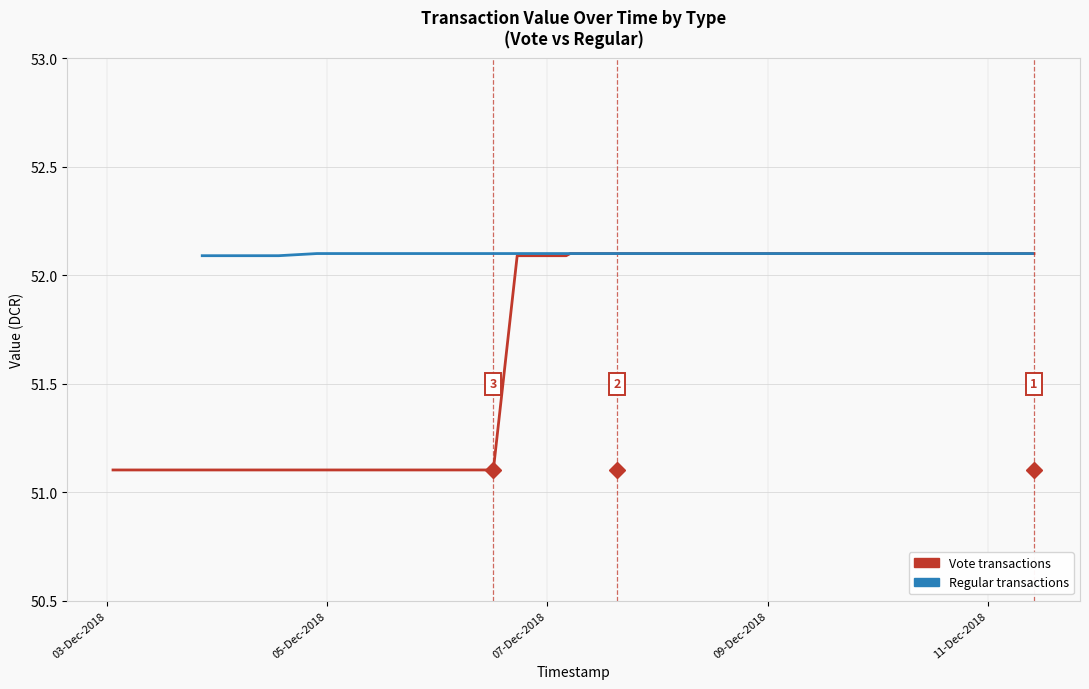

What is the greatest value displayed?

52.1